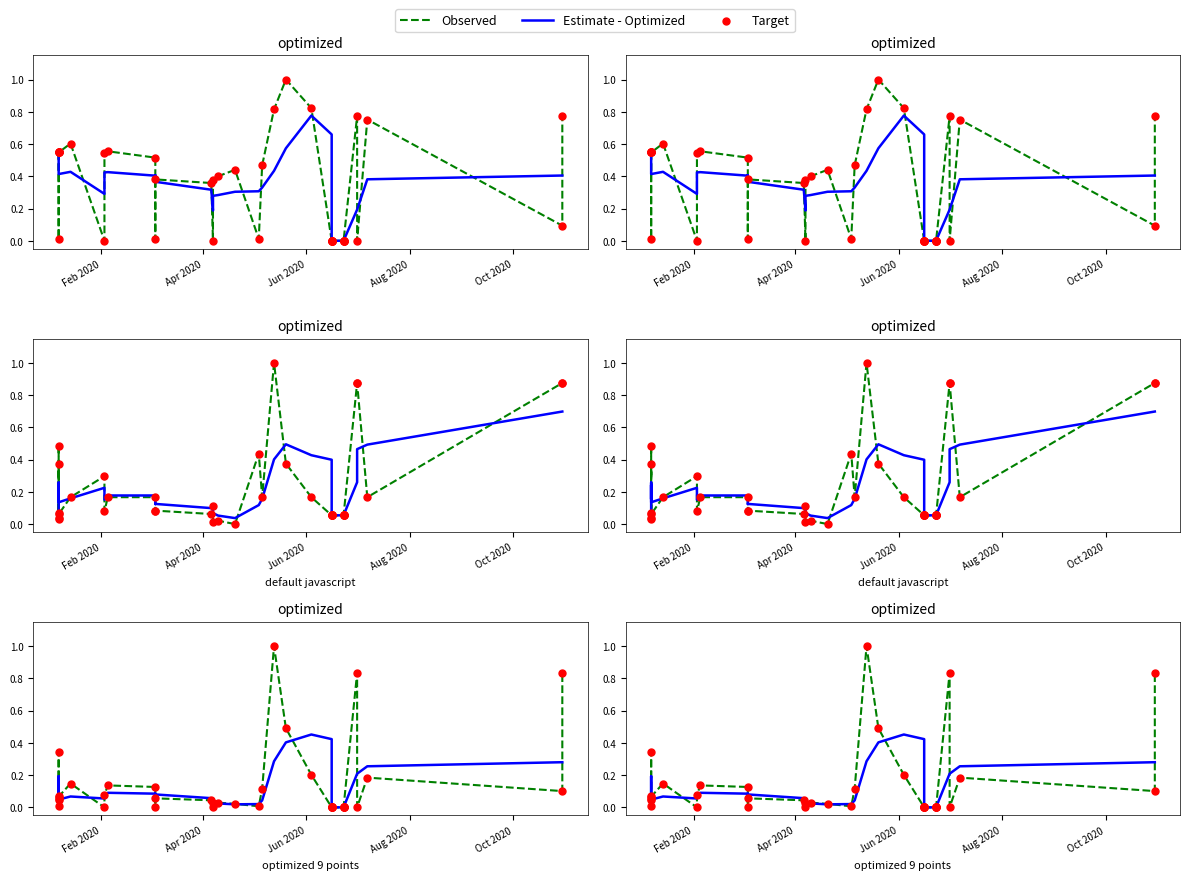

Which series reaches the maximum Y coordinate?

Observed